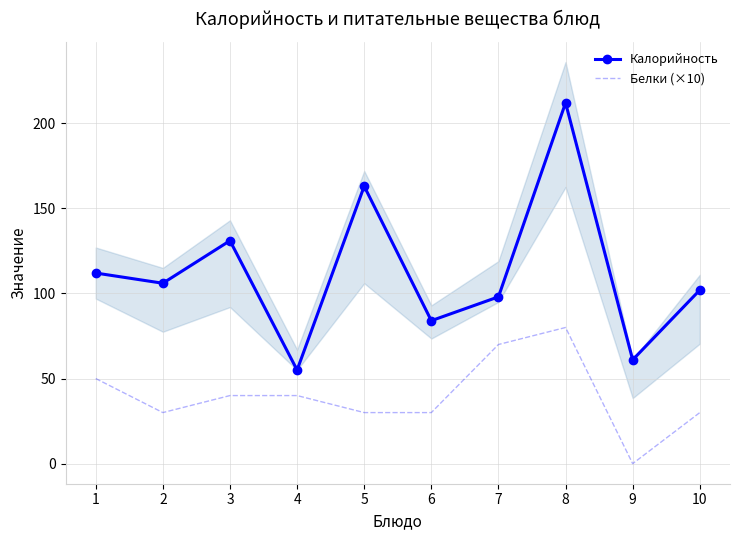

How many interior local valleys does the Калорийность series have?

4